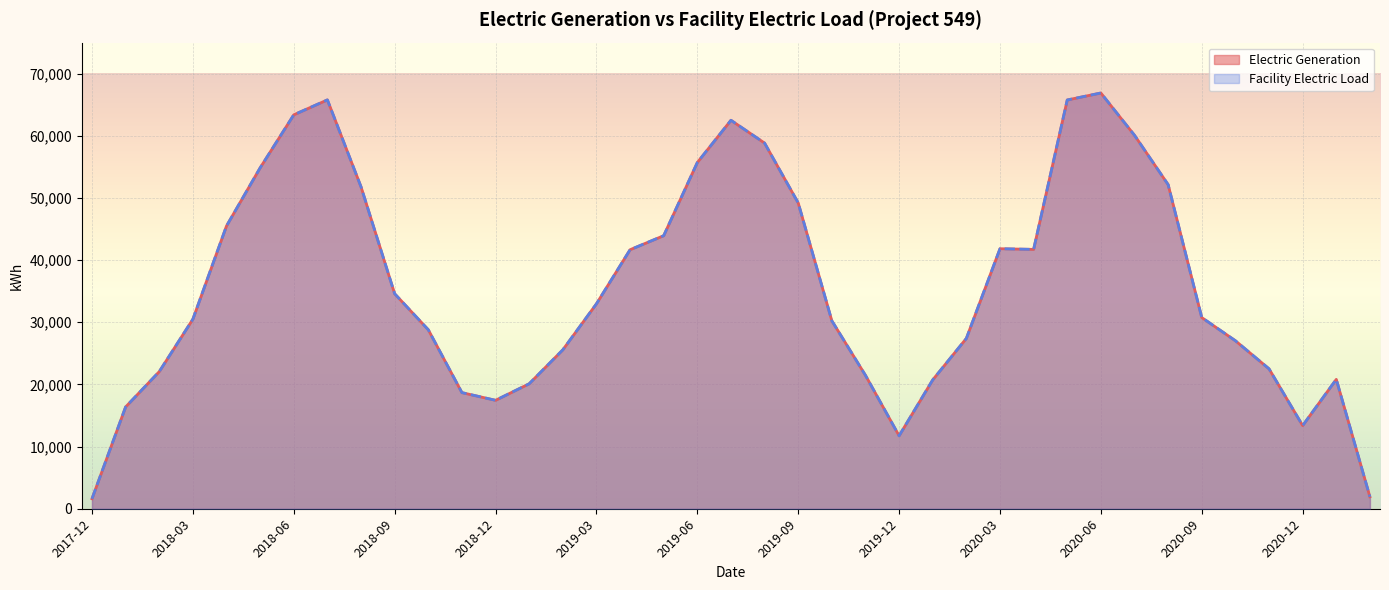

How many data points in Facility Electric Load are above 30762?

20